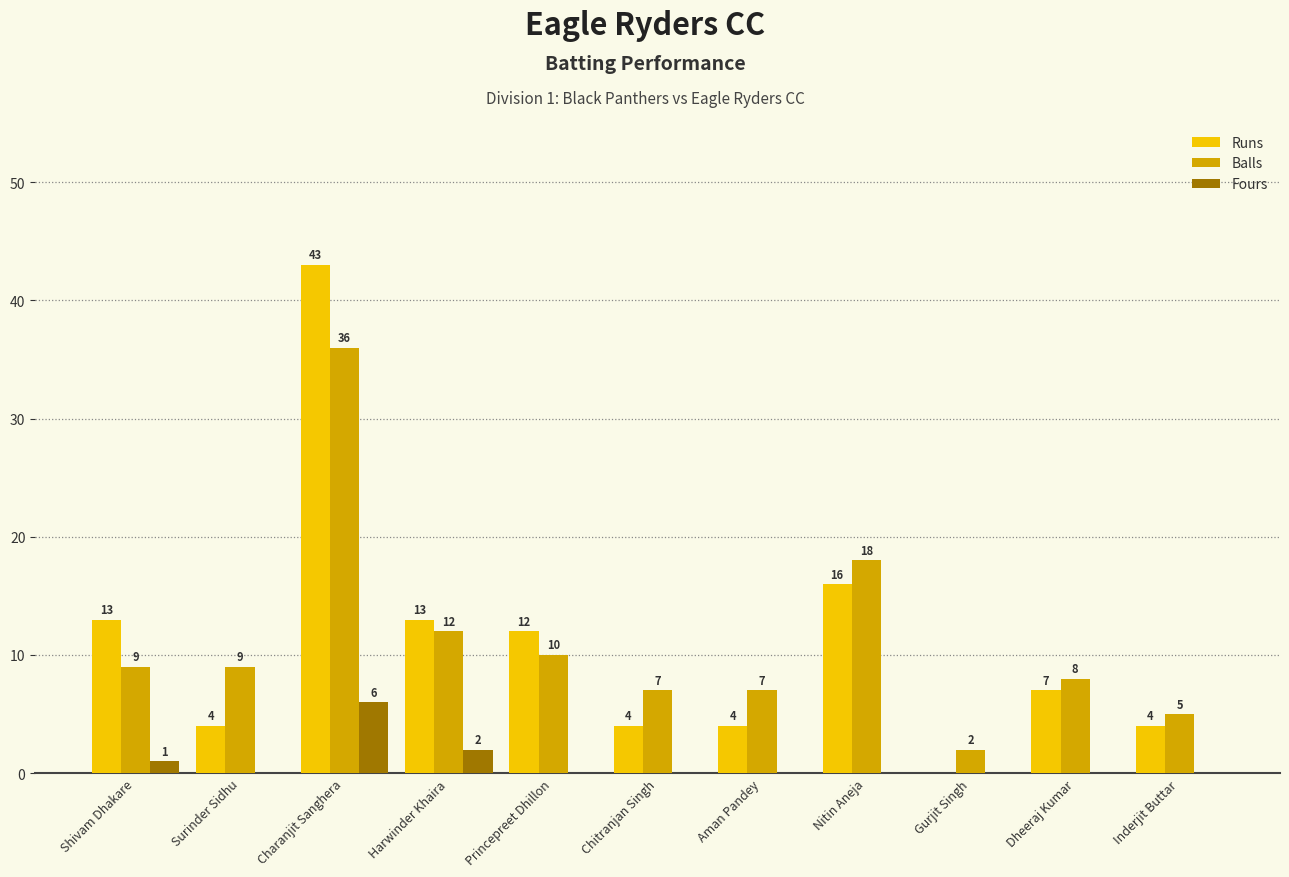

Reading right to left, list all the values displayed in this chart.

Runs: Inderjit Buttar=4	Dheeraj Kumar=7	Gurjit Singh=0	Nitin Aneja=16	Aman Pandey=4	Chitranjan Singh=4	Princepreet Dhillon=12	Harwinder Khaira=13	Charanjit Sanghera=43	Surinder Sidhu=4	Shivam Dhakare=13
Balls: Inderjit Buttar=5	Dheeraj Kumar=8	Gurjit Singh=2	Nitin Aneja=18	Aman Pandey=7	Chitranjan Singh=7	Princepreet Dhillon=10	Harwinder Khaira=12	Charanjit Sanghera=36	Surinder Sidhu=9	Shivam Dhakare=9
Fours: Inderjit Buttar=0	Dheeraj Kumar=0	Gurjit Singh=0	Nitin Aneja=0	Aman Pandey=0	Chitranjan Singh=0	Princepreet Dhillon=0	Harwinder Khaira=2	Charanjit Sanghera=6	Surinder Sidhu=0	Shivam Dhakare=1